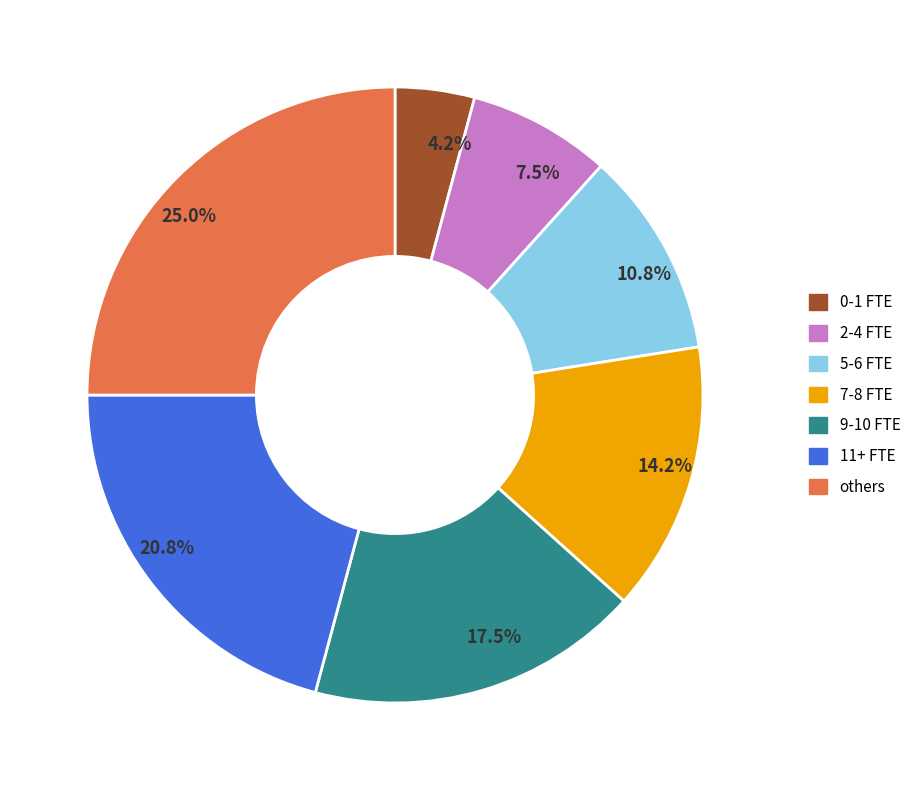

Which has a higher value, 25.0% or 17.5%?

25.0%